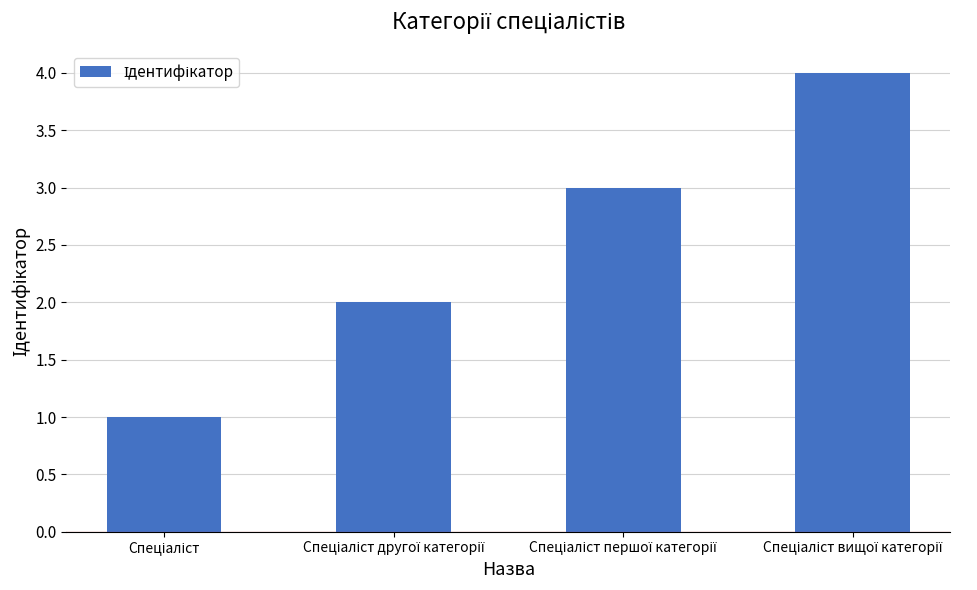

What is the sum of all values?

10